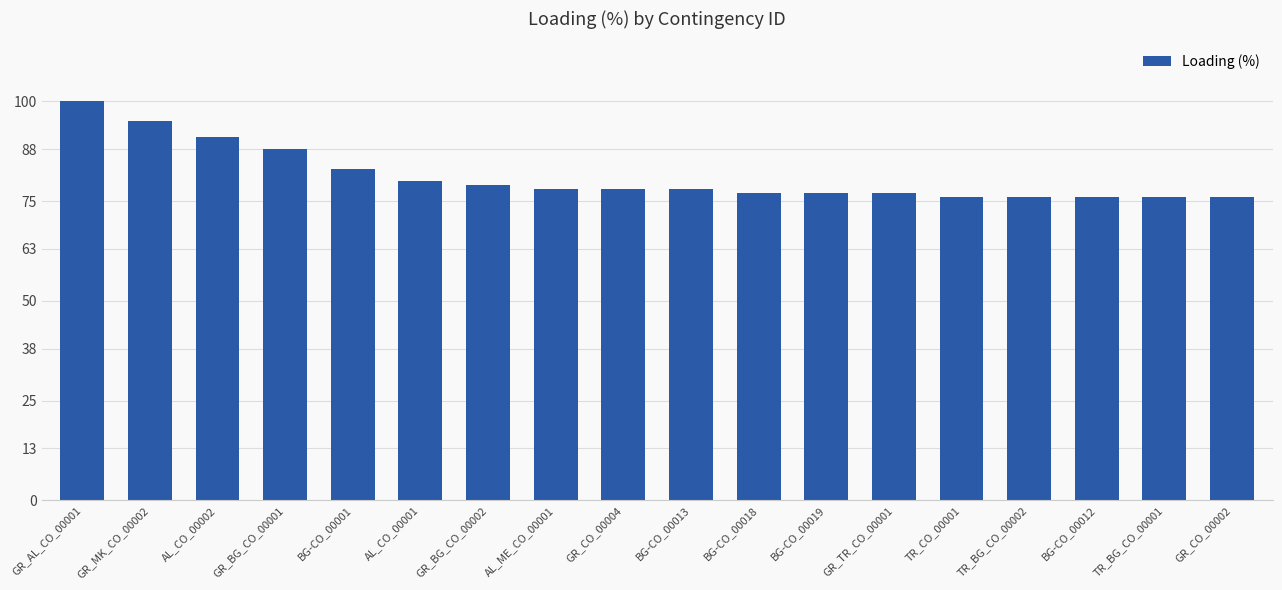

What is the greatest value displayed?

100